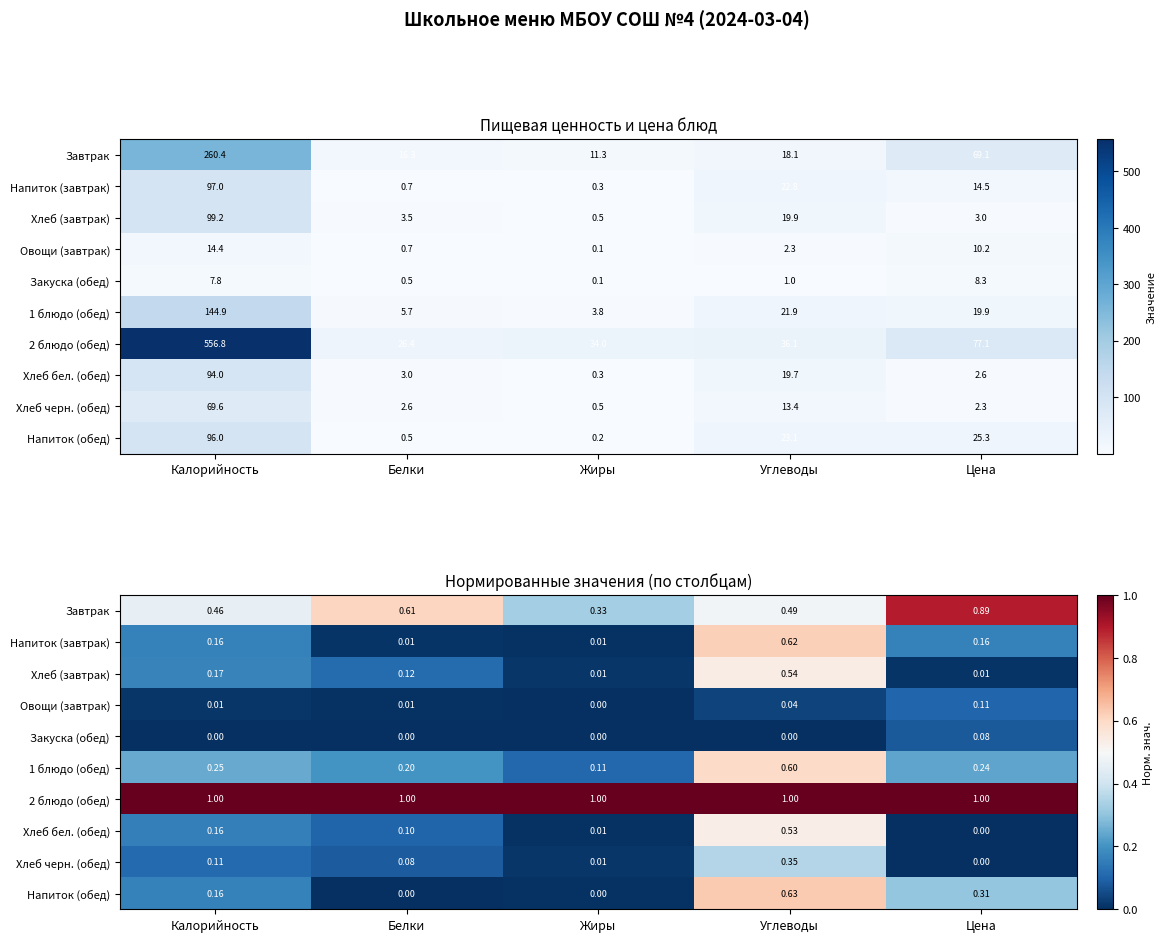

At which label is Закуска (обед) closest to 0?

Калорийность